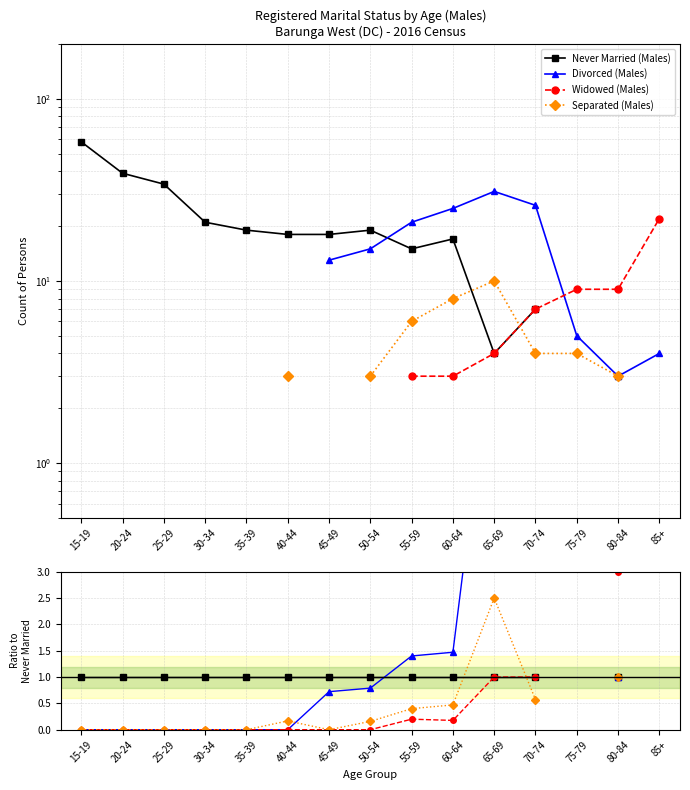

Which has a higher value, 30-34 or 85+?

85+